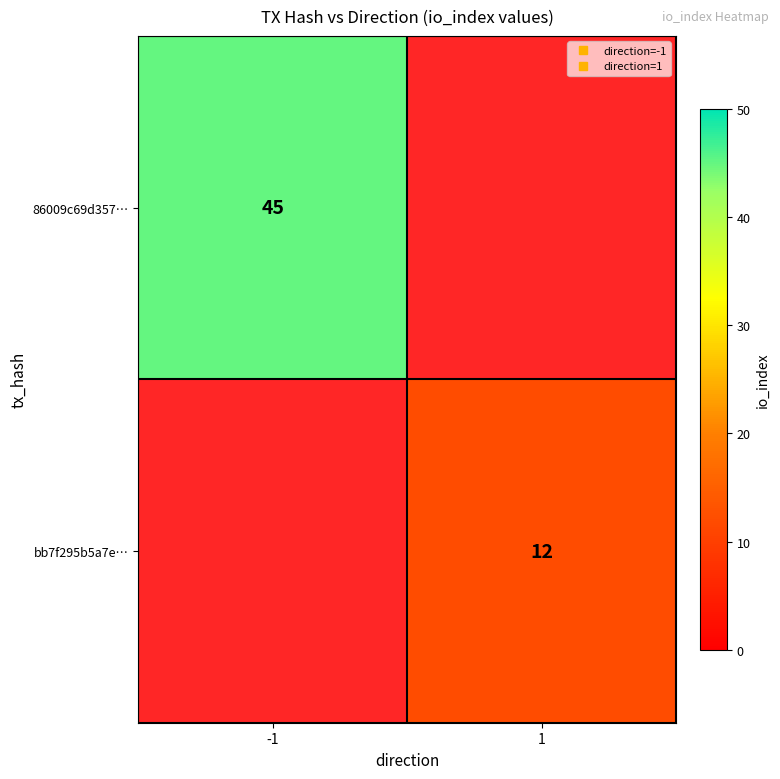

At which label is 86009c69d357… closest to 45?

-1